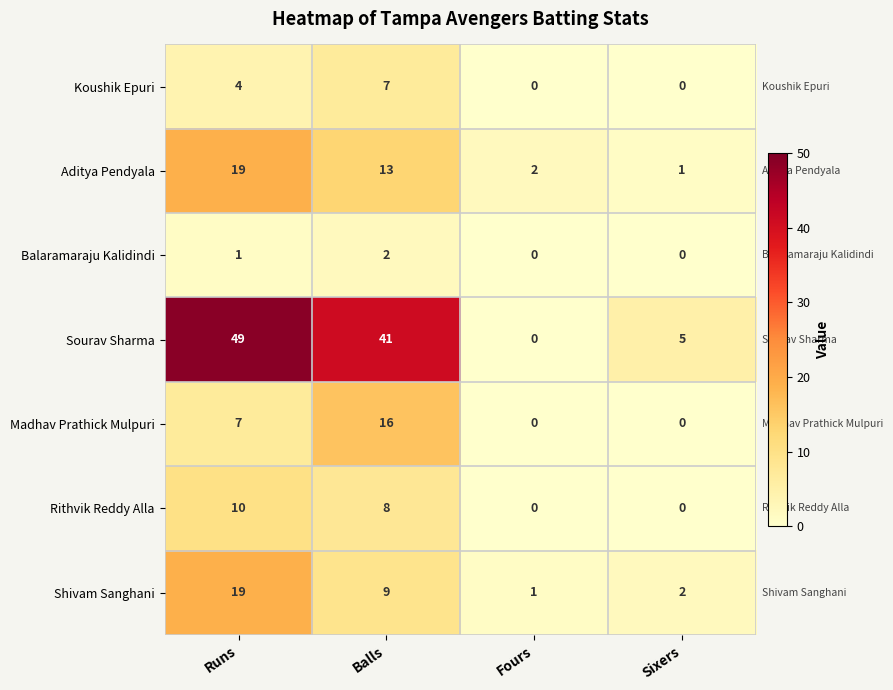

Which series has the widest spread of values?

Sourav Sharma